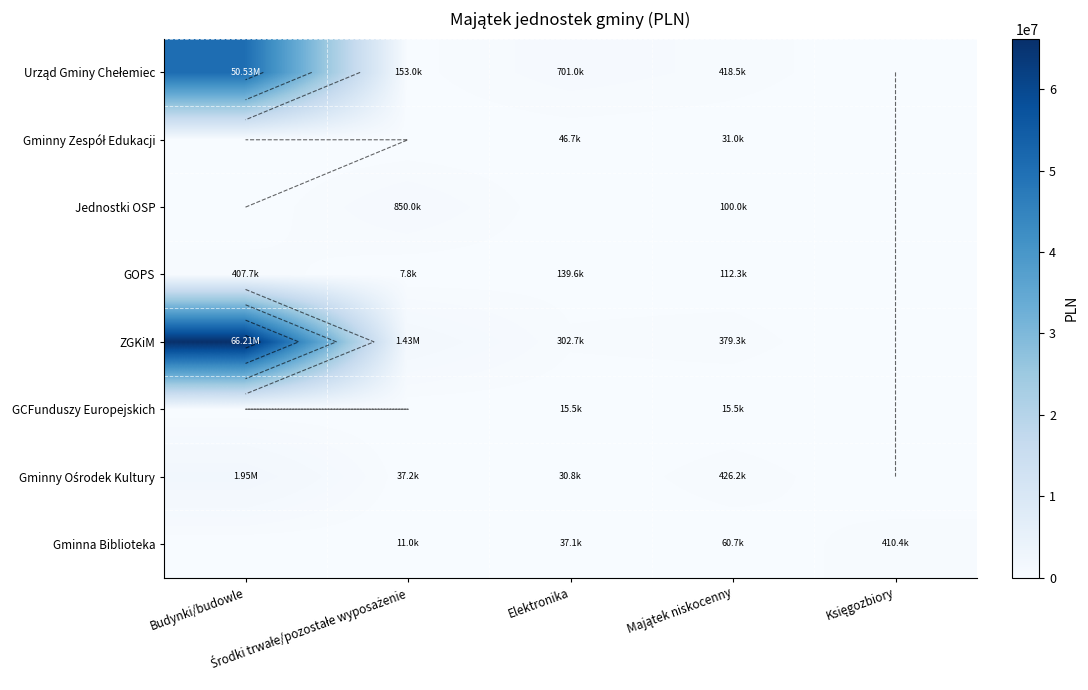

The Gminny Ośrodek Kultury series shows 426192.5 at Majątek niskocenny. True or false?

True